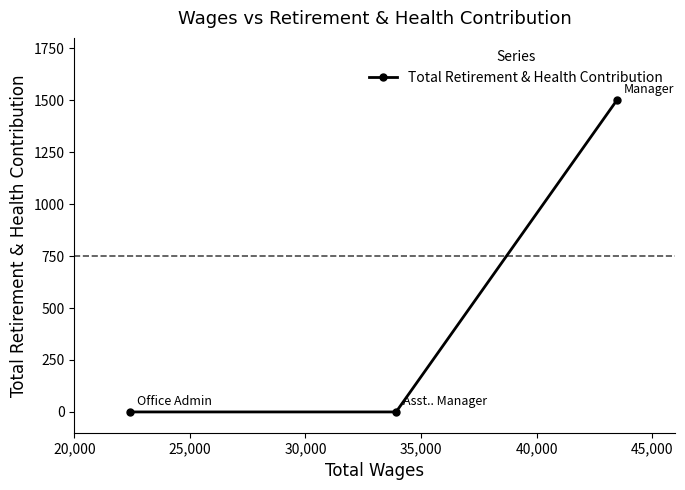

How many positive values are there?

1